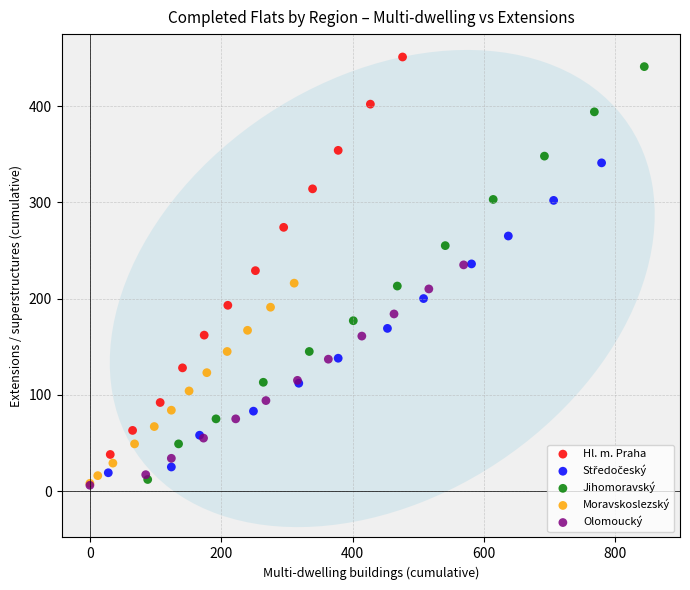

Which series has the widest spread of Y values?

Jihomoravský